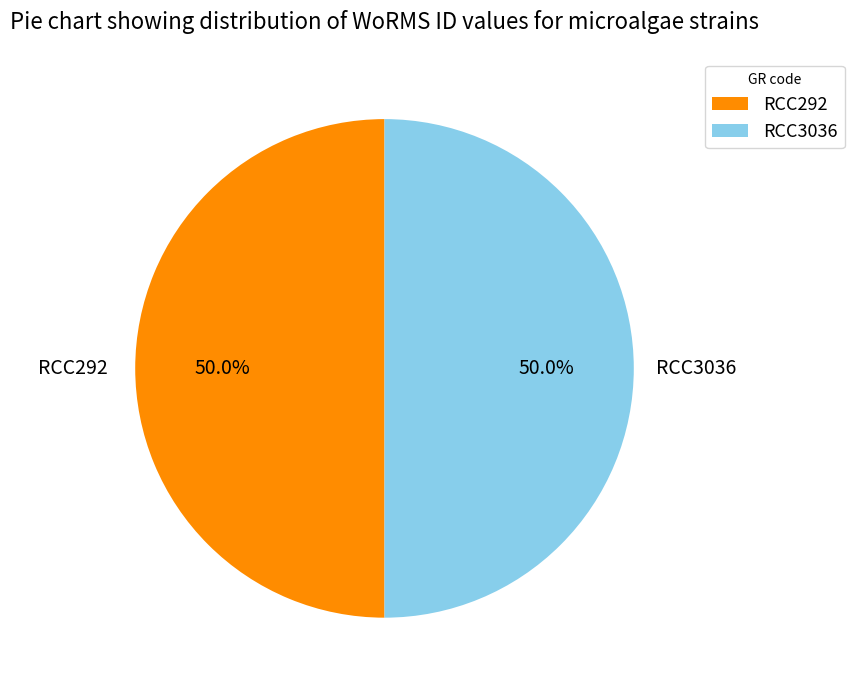

Is it true that RCC292 is 50% of the pie?

True